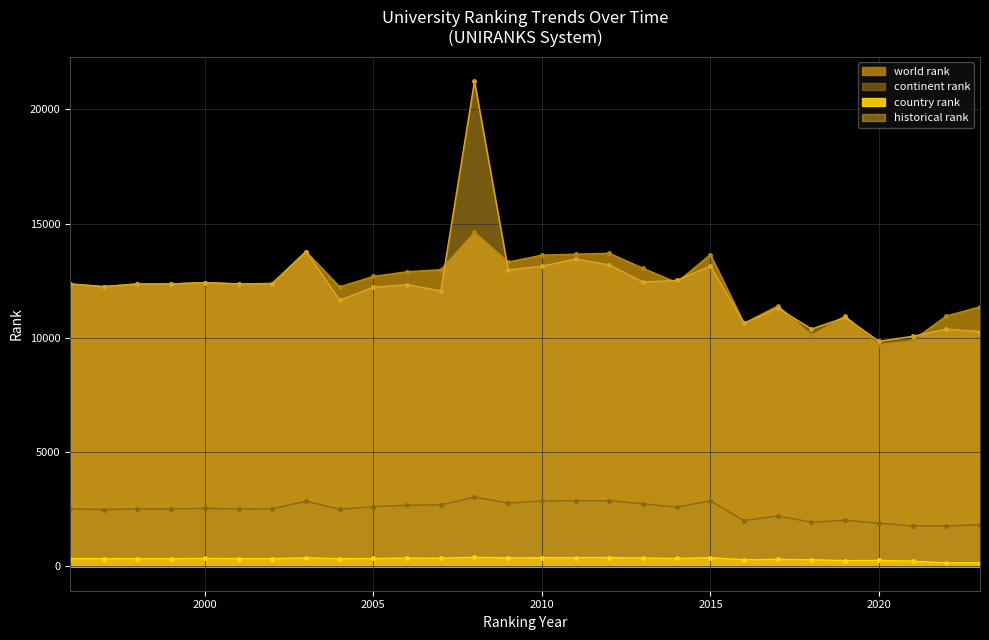

Reading right to left, what are all the values shown in this chart?

world rank: 11361	10957	9888	9706	10953	10125	11399	10636	13646	12421	13047	13704	13660	13620	13319	14625	12982	12894	12689	12232	13778	12379	12360	12421	12360	12360	12246	12360
continent rank: 1835	1766	1778	1895	2023	1937	2211	2004	2867	2598	2740	2877	2876	2867	2769	3038	2691	2680	2616	2503	2855	2522	2517	2540	2517	2517	2491	2517
country rank: 157	154	234	264	253	294	309	293	383	351	370	387	385	385	374	404	358	368	349	339	378	344	343	352	343	343	340	343
historical rank: 10275	10384	10070	9853	10897	10388	11304	10644	13142	12518	12445	13192	13454	13135	12974	21238	12055	12331	12217	11651	13778	12379	12360	12421	12360	12360	12246	12360